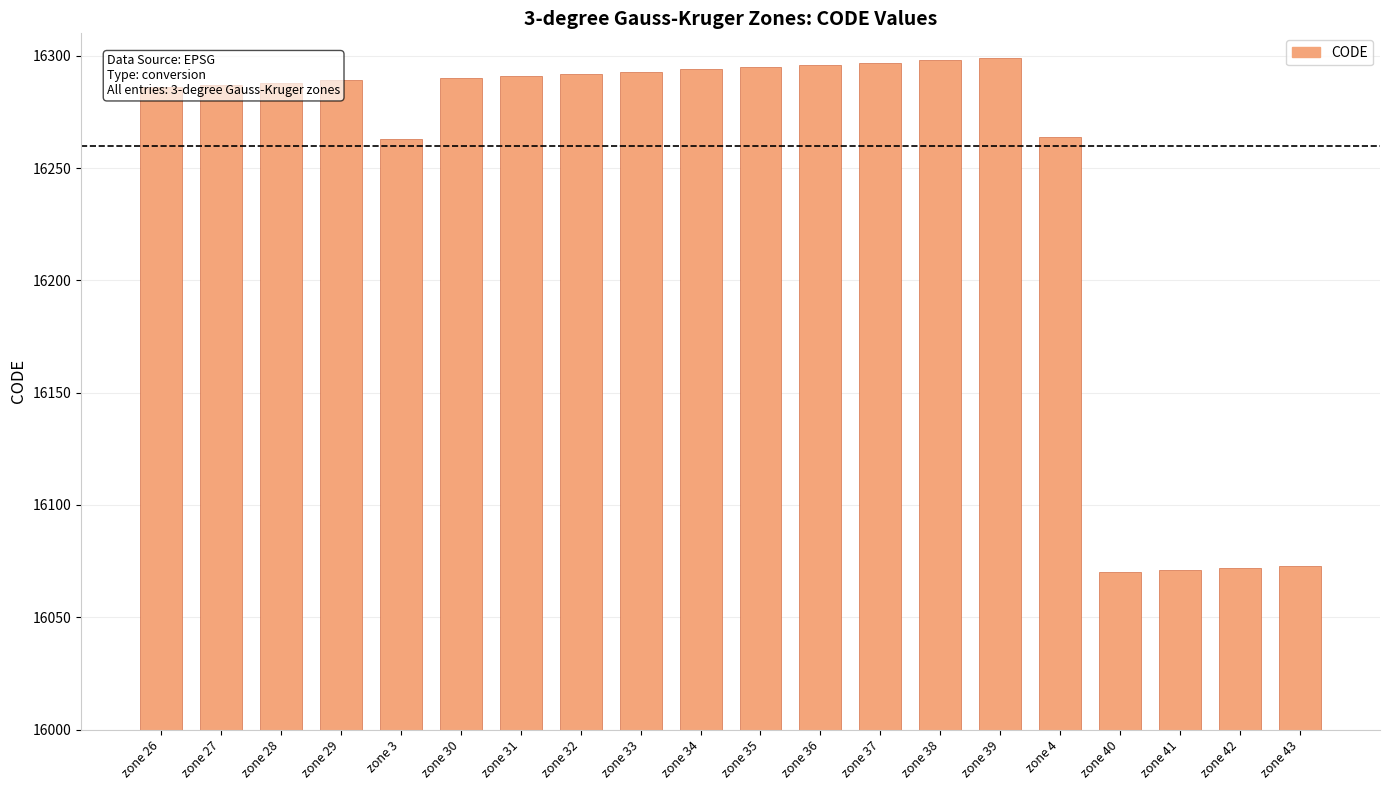

What is the label of the 18th bar from the right?

zone 28